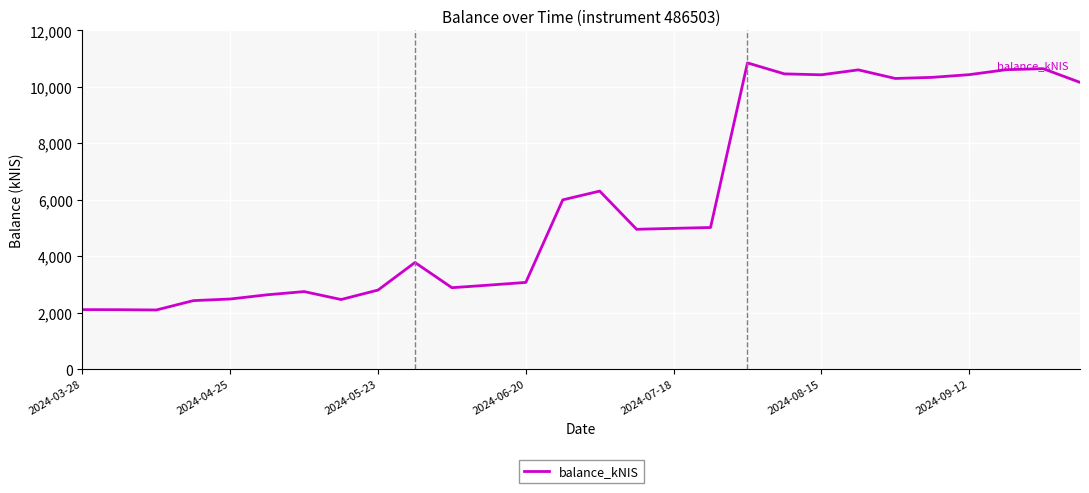

What is the greatest value displayed?

10849.5